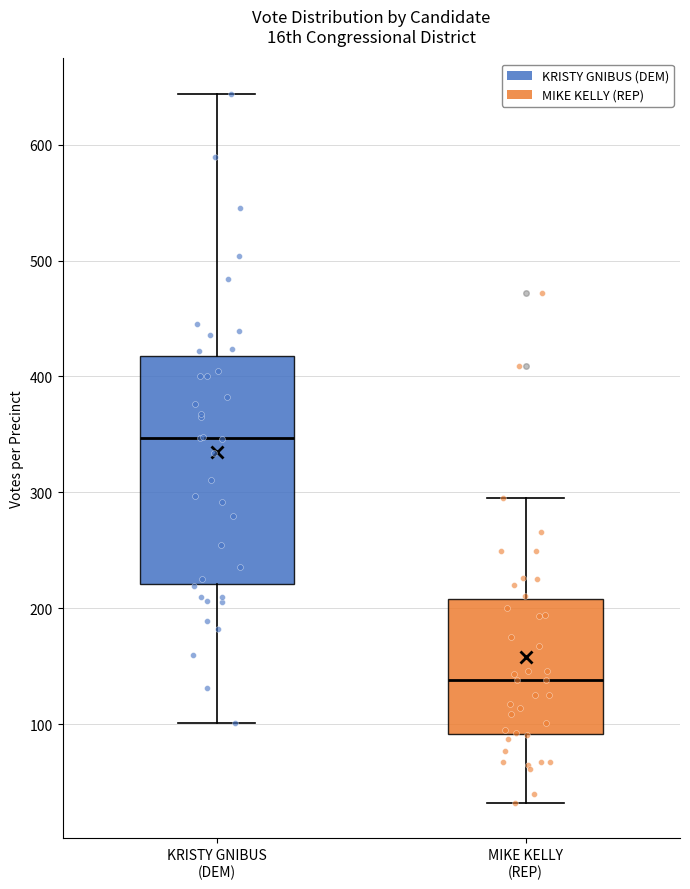

Reading left to right, transcribe this box plot: for each box, give where its median line is, the range the box spans, and where its two whiskers end, as read against the y-axis. The values are not printed on the chart, so give them approximately, as read against the axis.

KRISTY GNIBUS (DEM): median 350, box 220 to 420, whiskers 100 to 640
MIKE KELLY (REP): median 140, box 90 to 210, whiskers 30 to 300